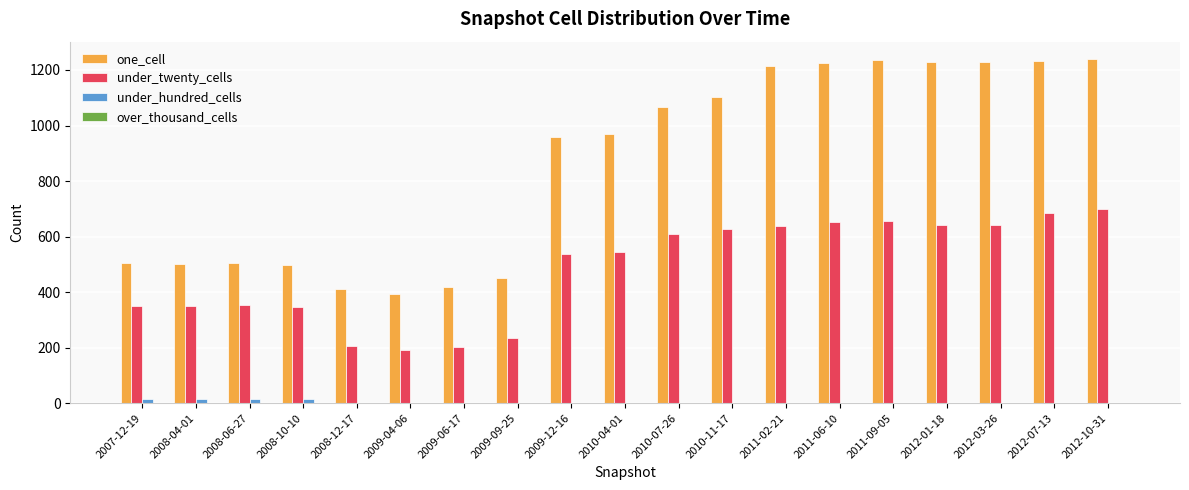

What is the sum of all under_hundred_cells values?

64